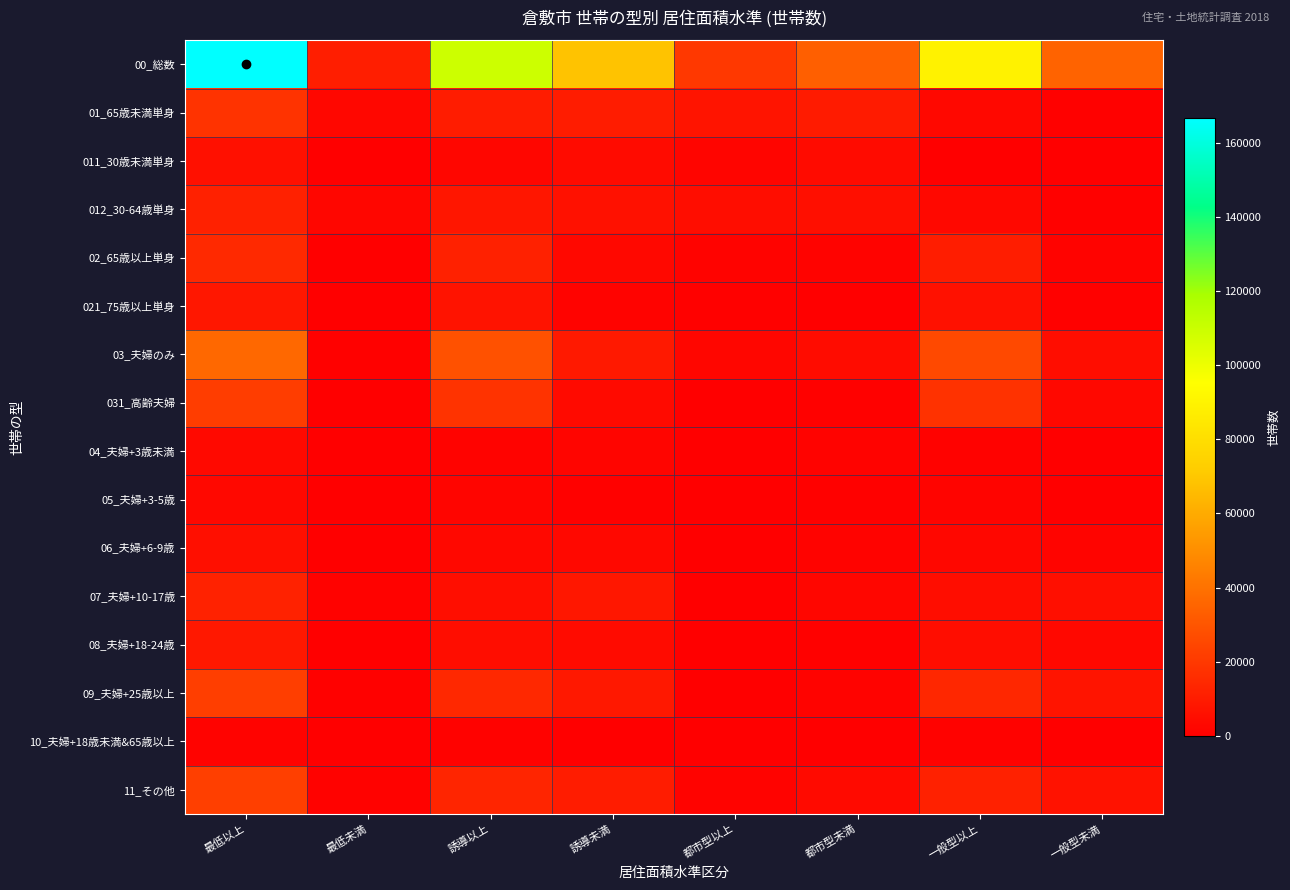

How many series are shown in this chart?

16